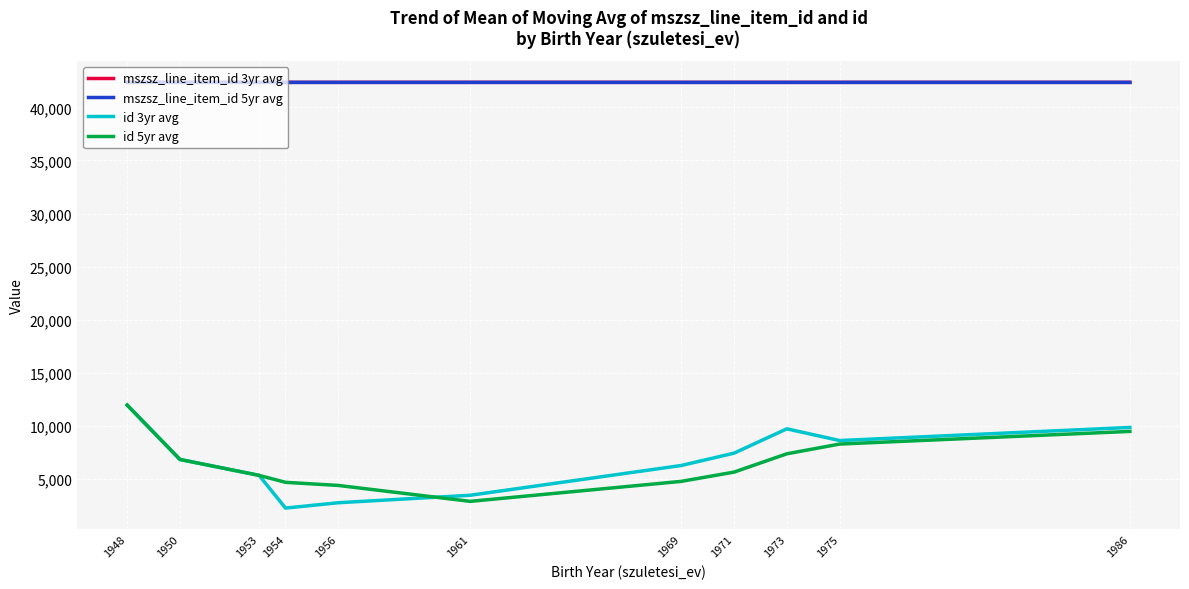

Which category has the lowest value in the id 3yr avg series?

1954